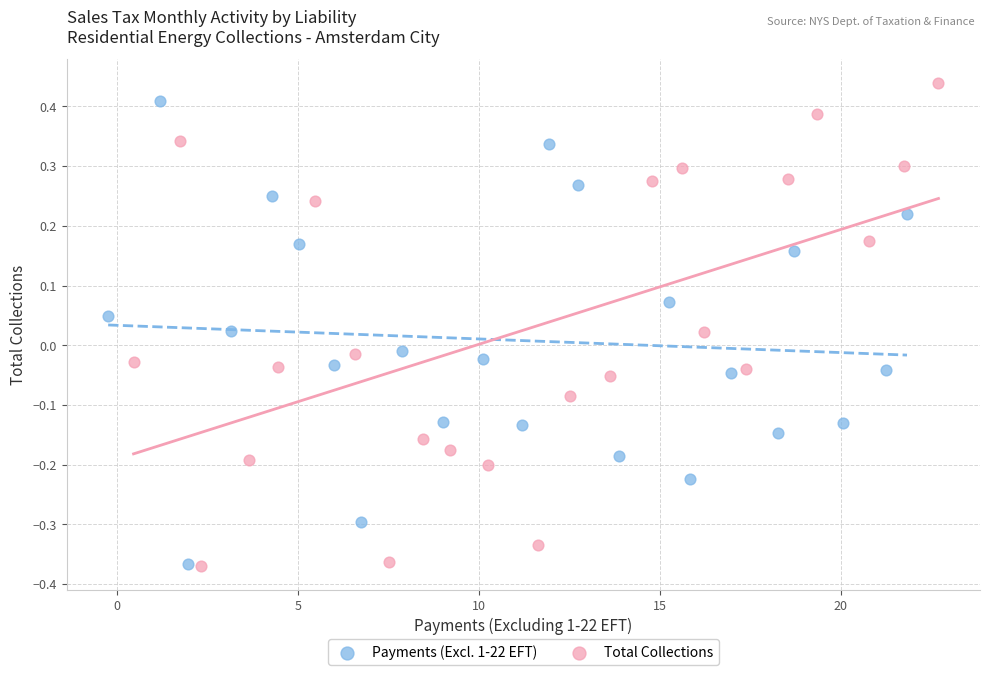

Which series reaches the maximum Y coordinate?

Total Collections